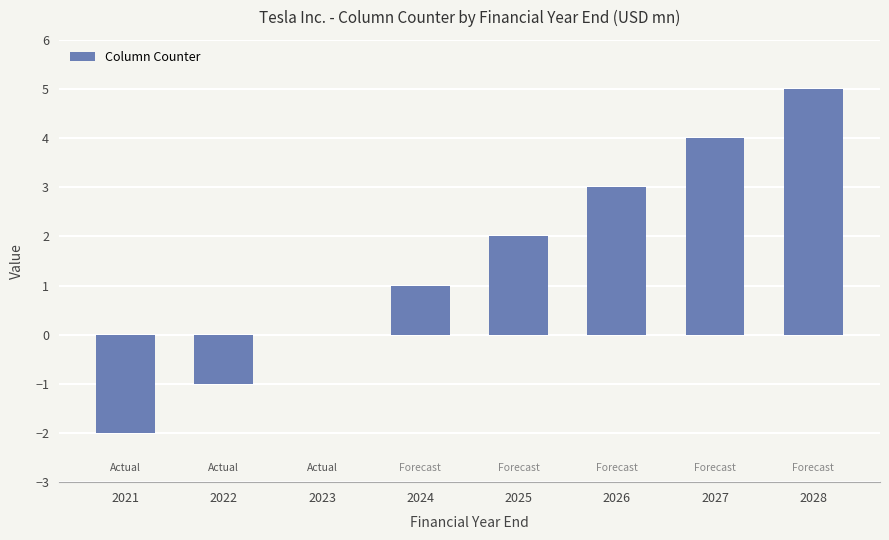

Between 2025 and 2022, which is larger?

2025